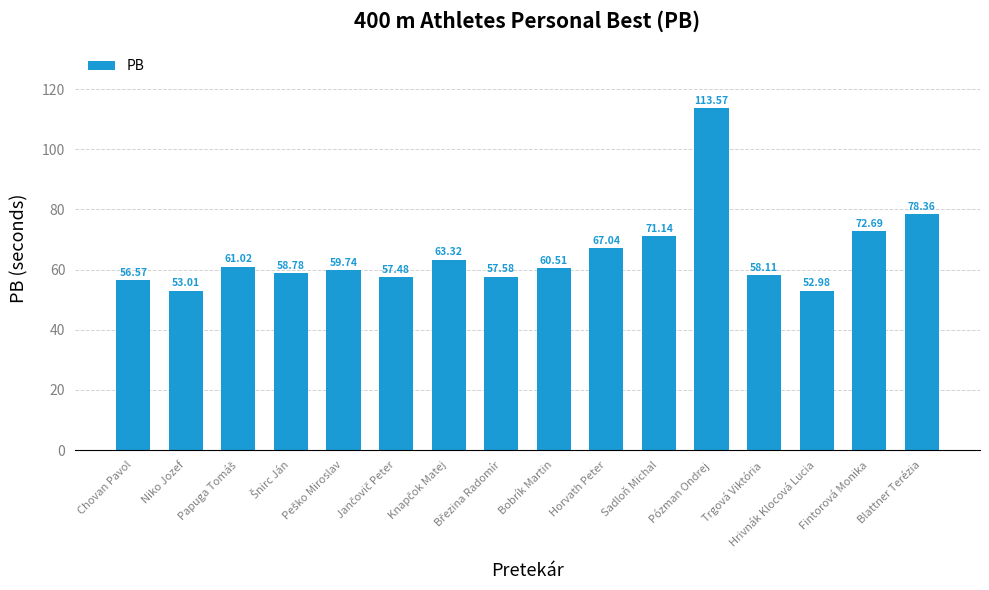

What is the sum of all values?

1041.9